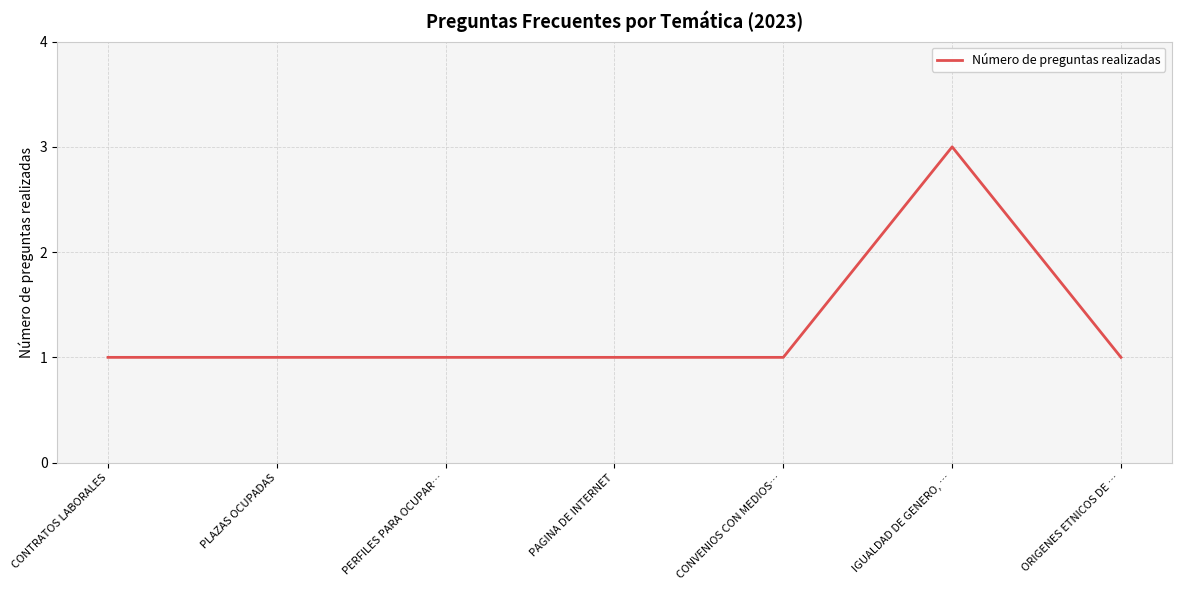

What is the maximum value shown in the chart?

3